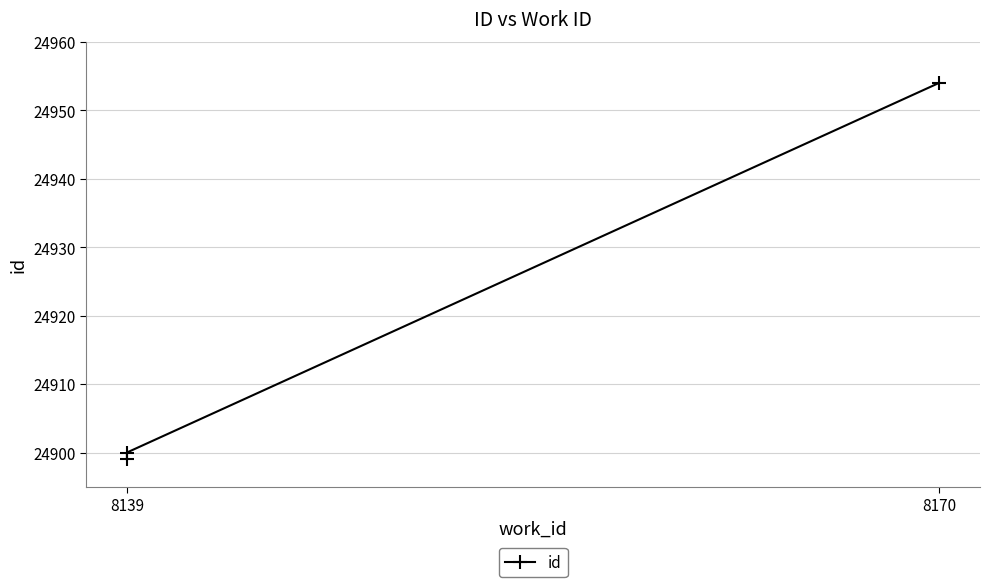

What is the label of the 1st point from the left?

8139